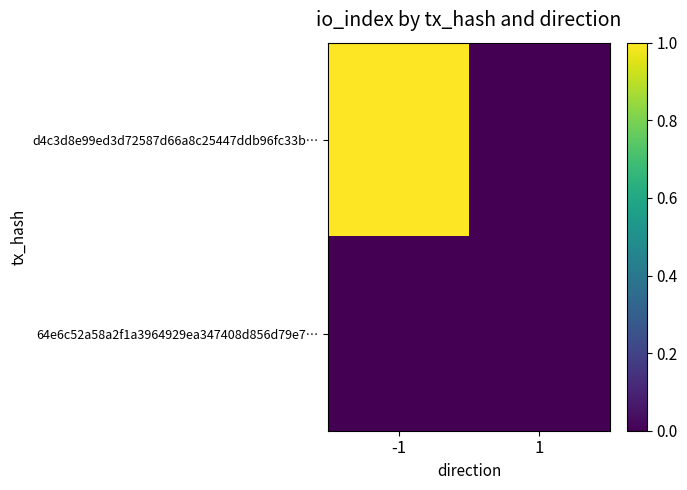

At how many categories does at least one series exceed 0?

1